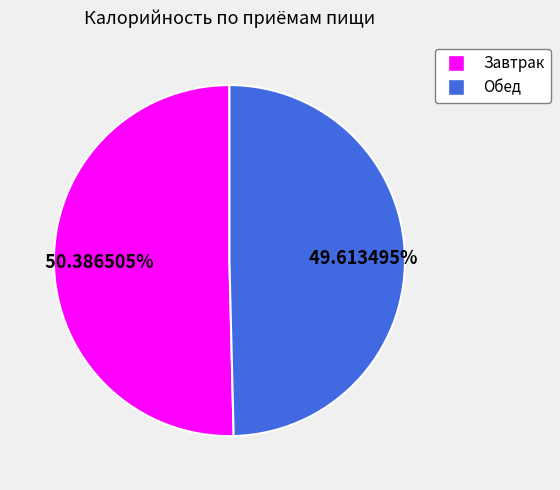

Between Обед and Завтрак, which is larger?

Завтрак